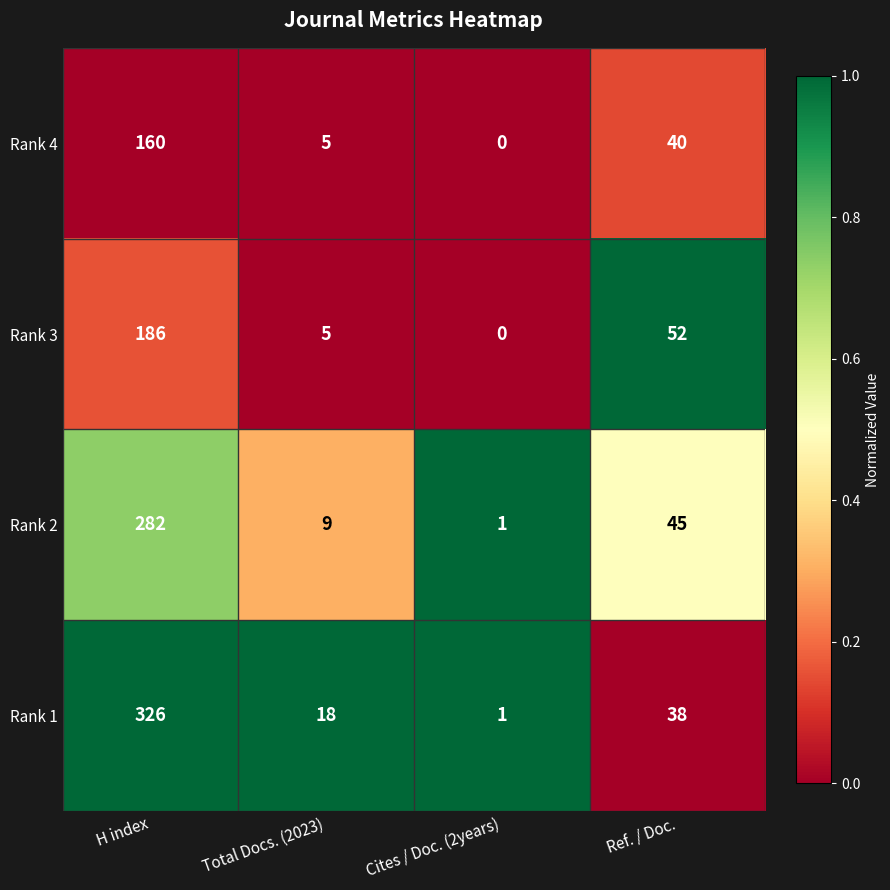

Which series changed the most between H index and Cites / Doc. (2years)?

Rank 1